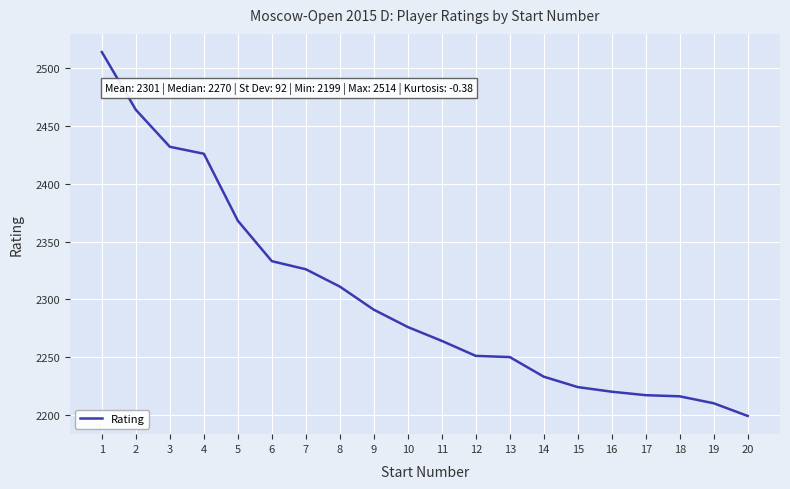

True or false: the data shows 2210 at 19.

True